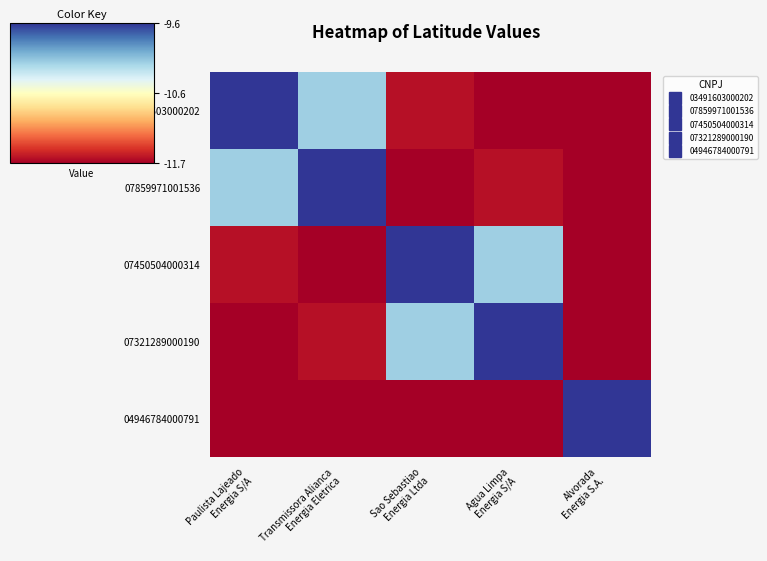

Count the number of data series in this chart.

5